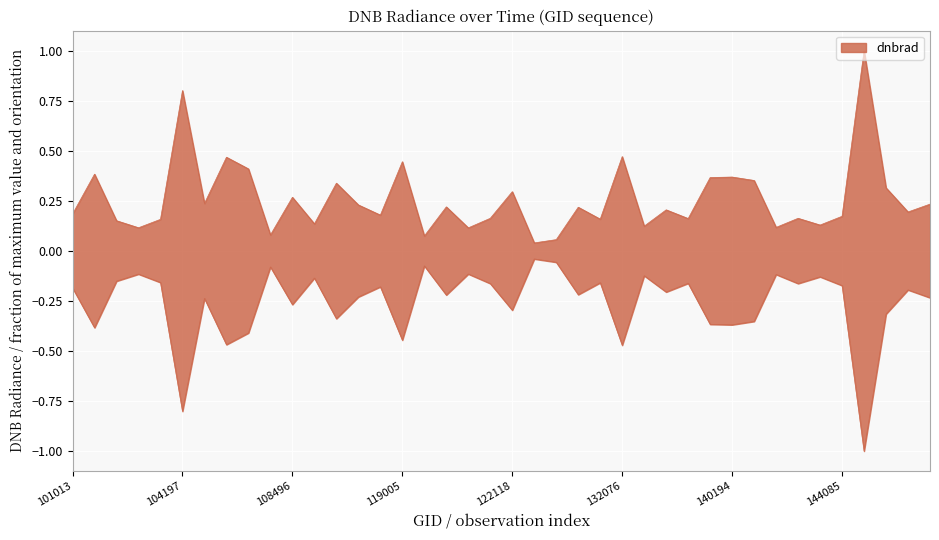

Is it true that the value at 121078 is 0.1?

False